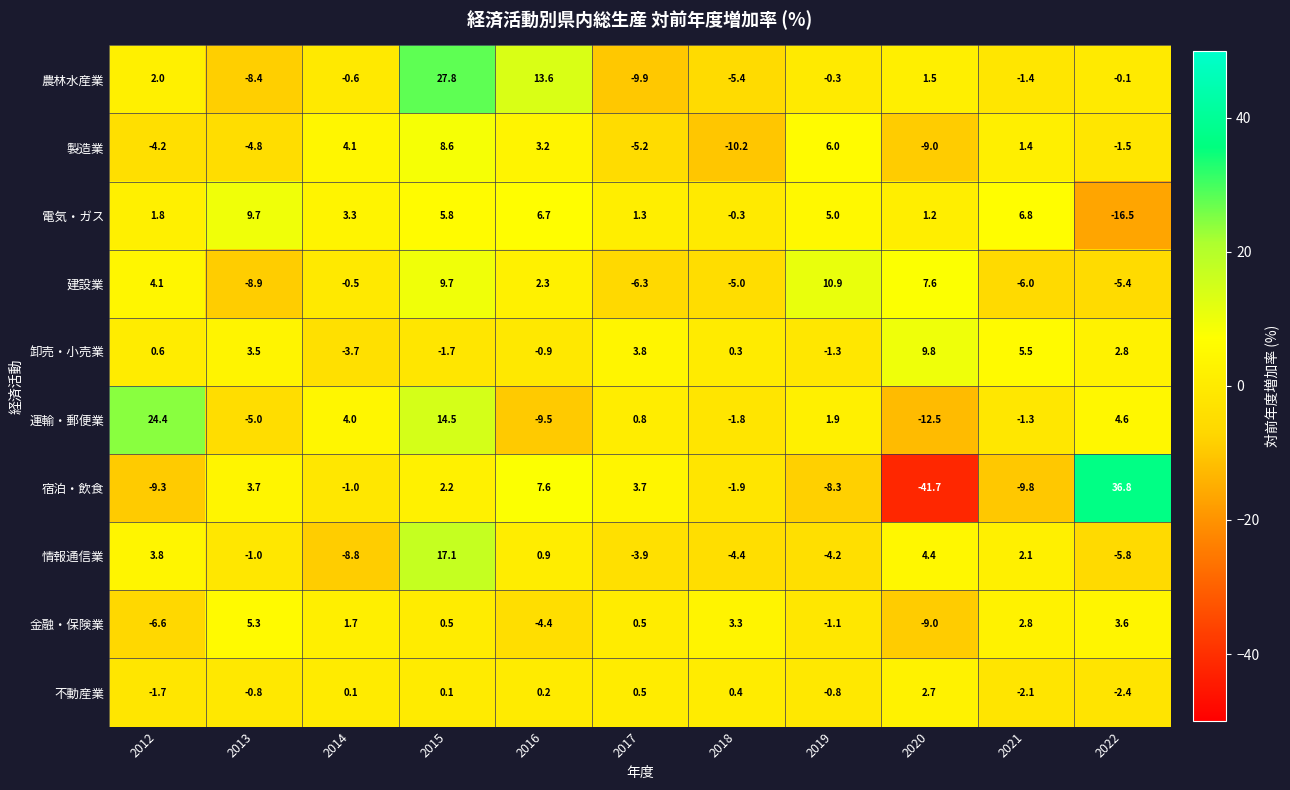

Rank the categories by 建設業 value from lowest to highest.

2013, 2017, 2021, 2022, 2018, 2014, 2016, 2012, 2020, 2015, 2019